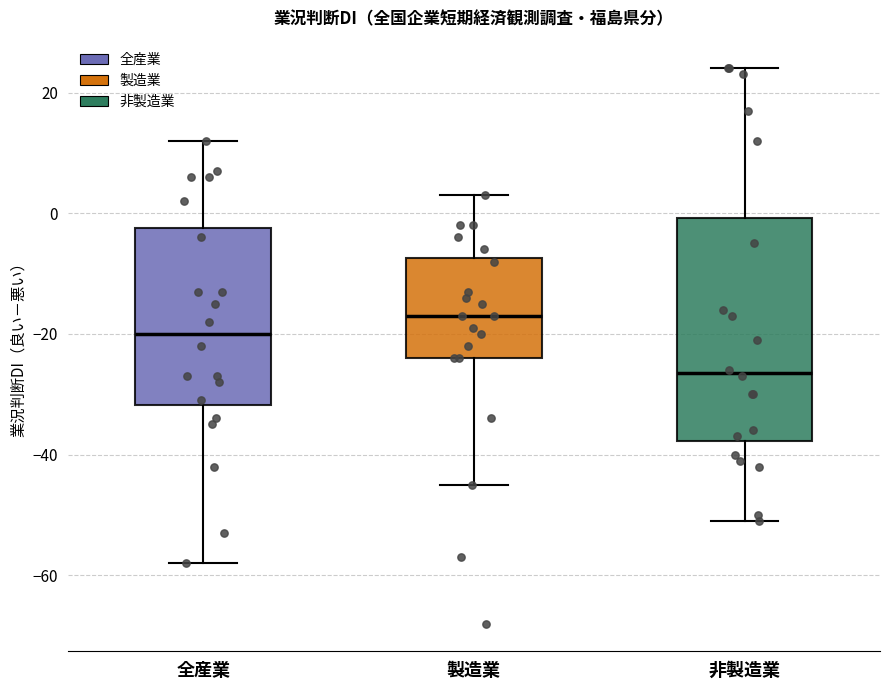

Reading left to right, transcribe this box plot: for each box, give where its median line is, the range the box spans, and where its two whiskers end, as read against the y-axis. The values are not printed on the chart, so give them approximately, as read against the axis.

全産業: median -20, box -32 to -2, whiskers -58 to 12
製造業: median -16, box -24 to -8, whiskers -44 to 4
非製造業: median -26, box -38 to 0, whiskers -50 to 24